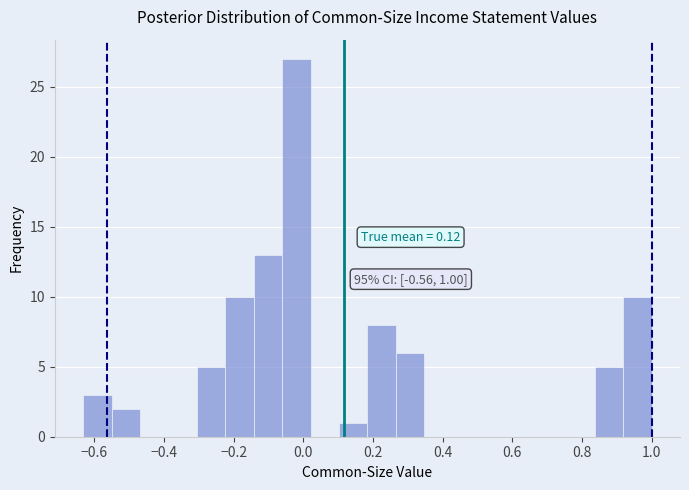

Over which range of the x-axis is the bar tallest?

-0.06 to 0.02